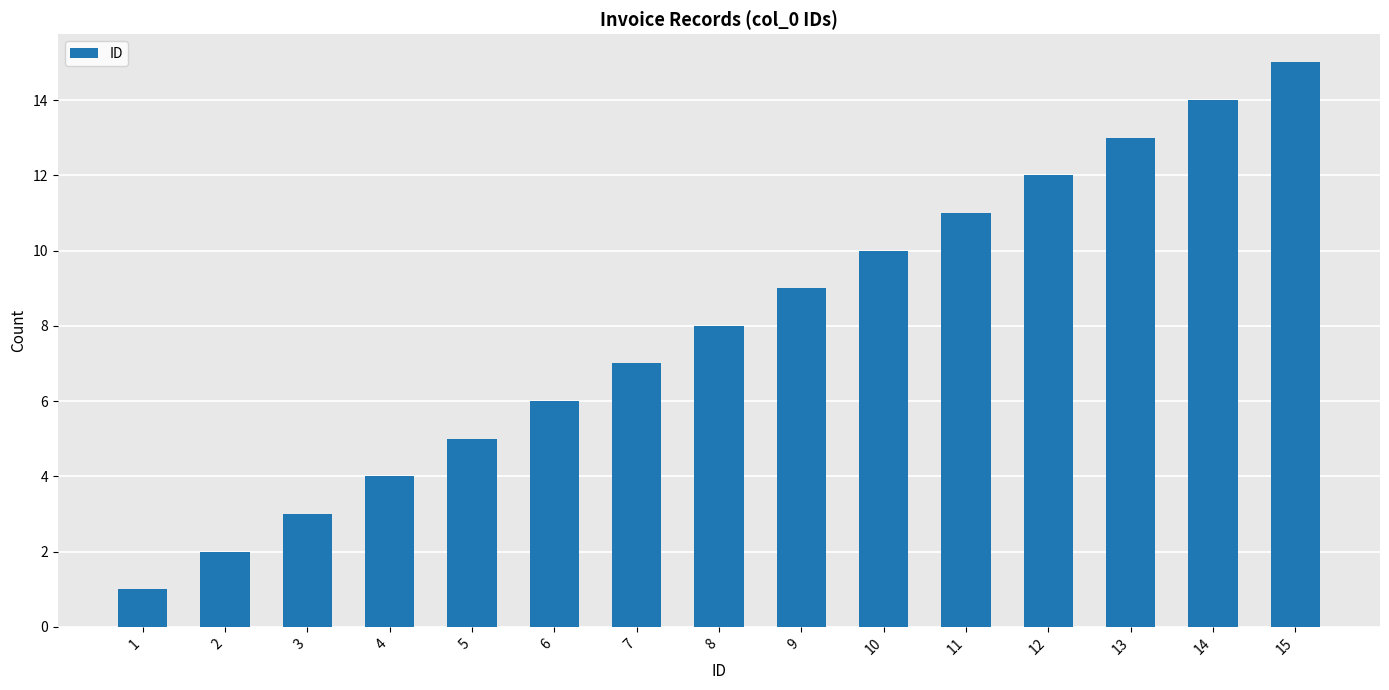

Reading left to right, transcribe all the data shown in this chart.

1	2	3	4	5	6	7	8	9	10	11	12	13	14	15